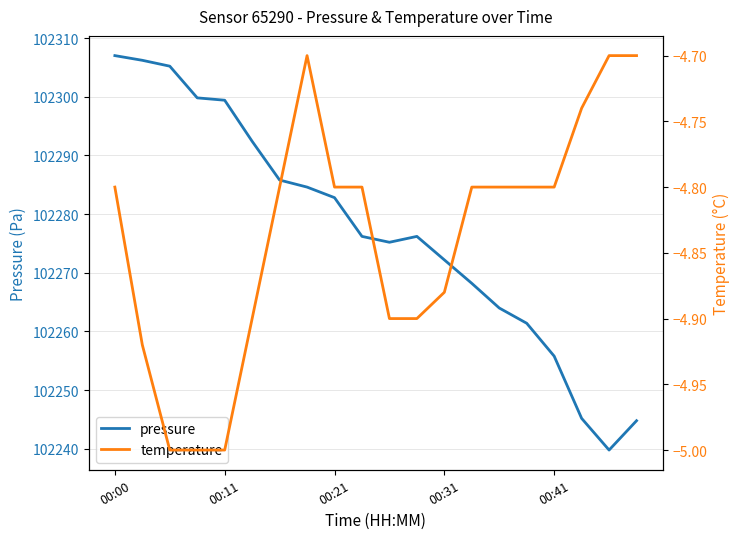

True or false: temperature has a value of -2.2 at 10.

False